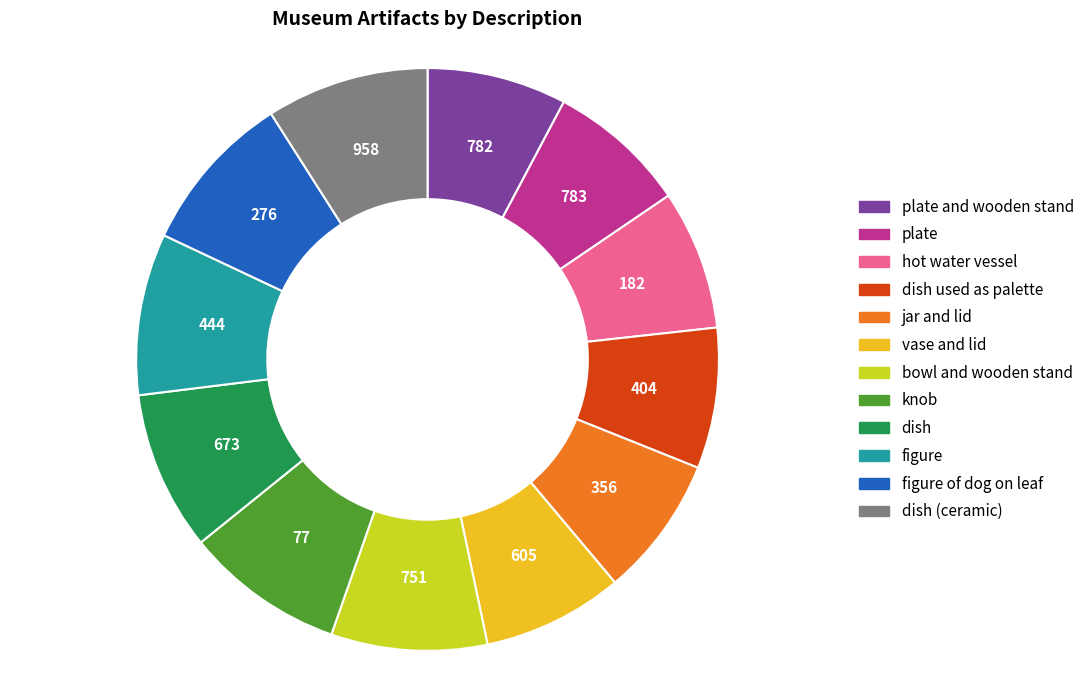

Is there any slice that represents more than half of the pie?

No